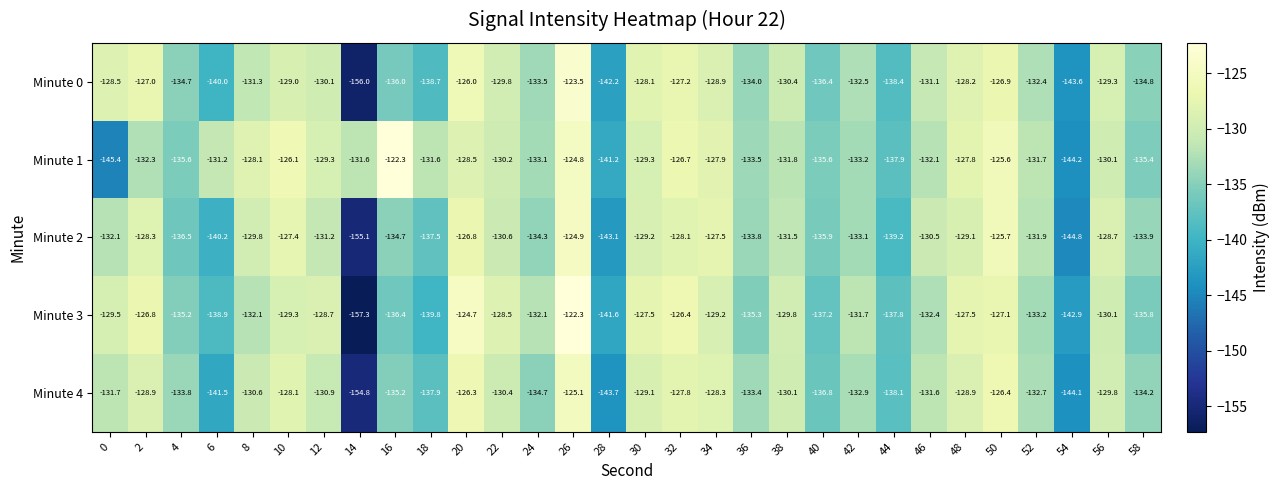

Is the value of Minute 1 at 36 greater than the value of Minute 0 at 58?

Yes